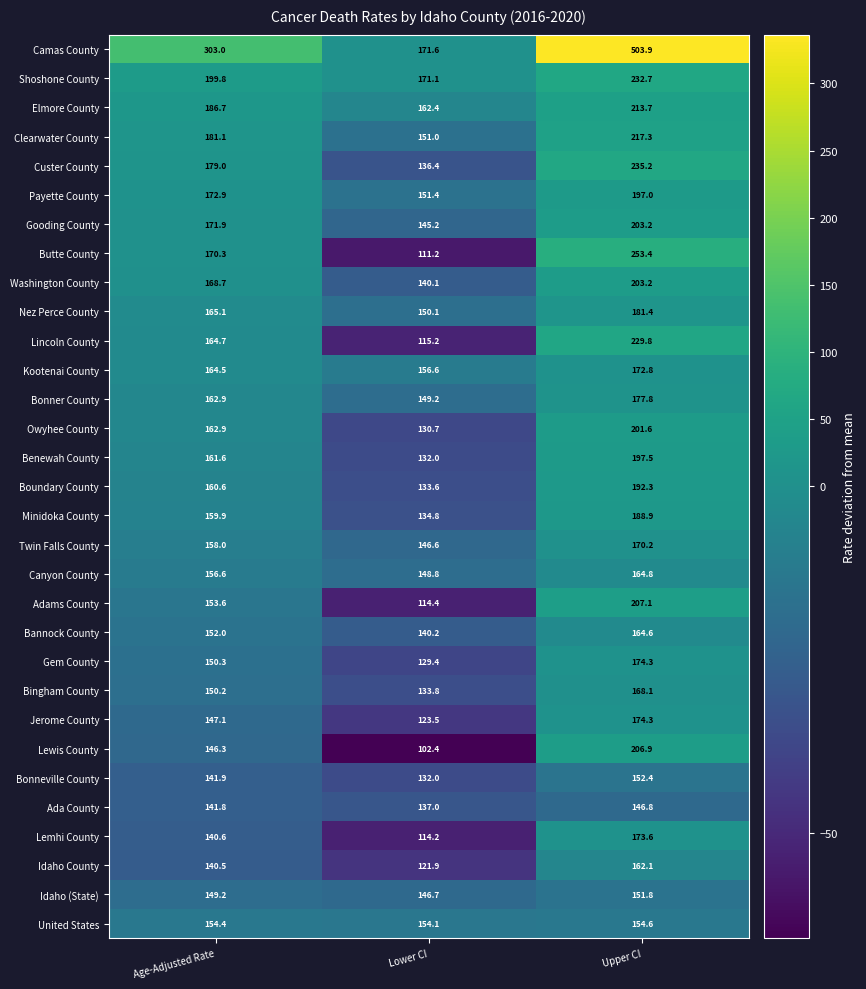

Rank the categories by Ada County value from highest to lowest.

Upper CI, Age-Adjusted Rate, Lower CI